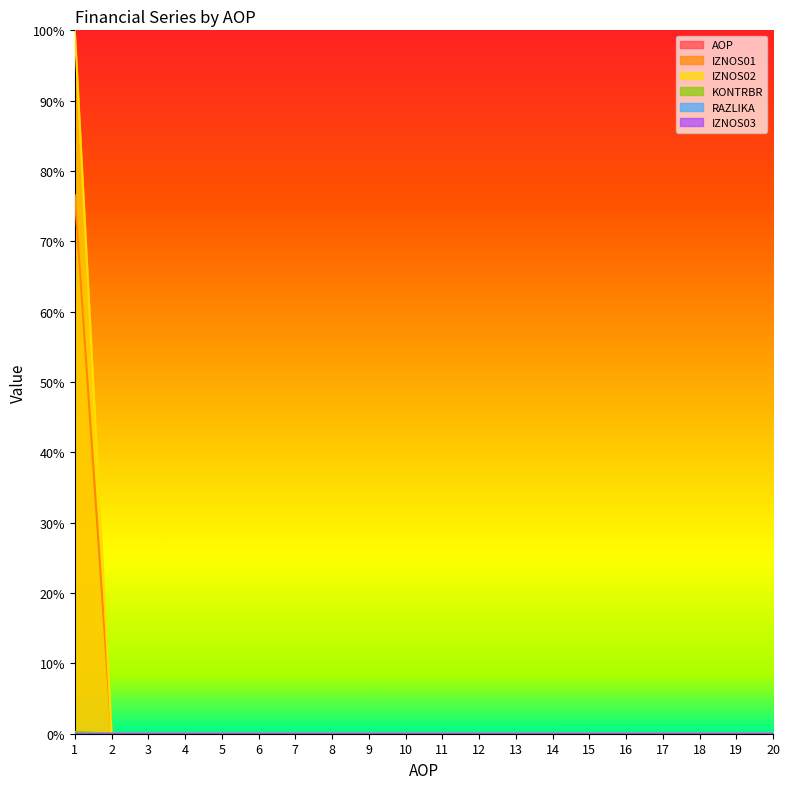

True or false: RAZLIKA has more than 1 interior local peaks.

False